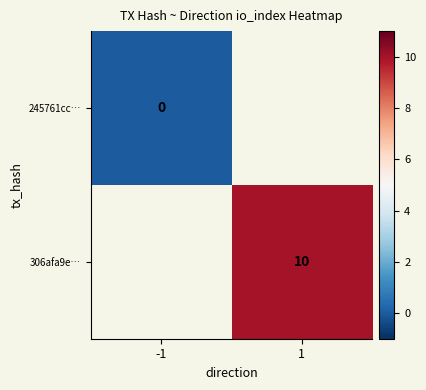

The value of 306afa9e… at 1 is 3. True or false?

False